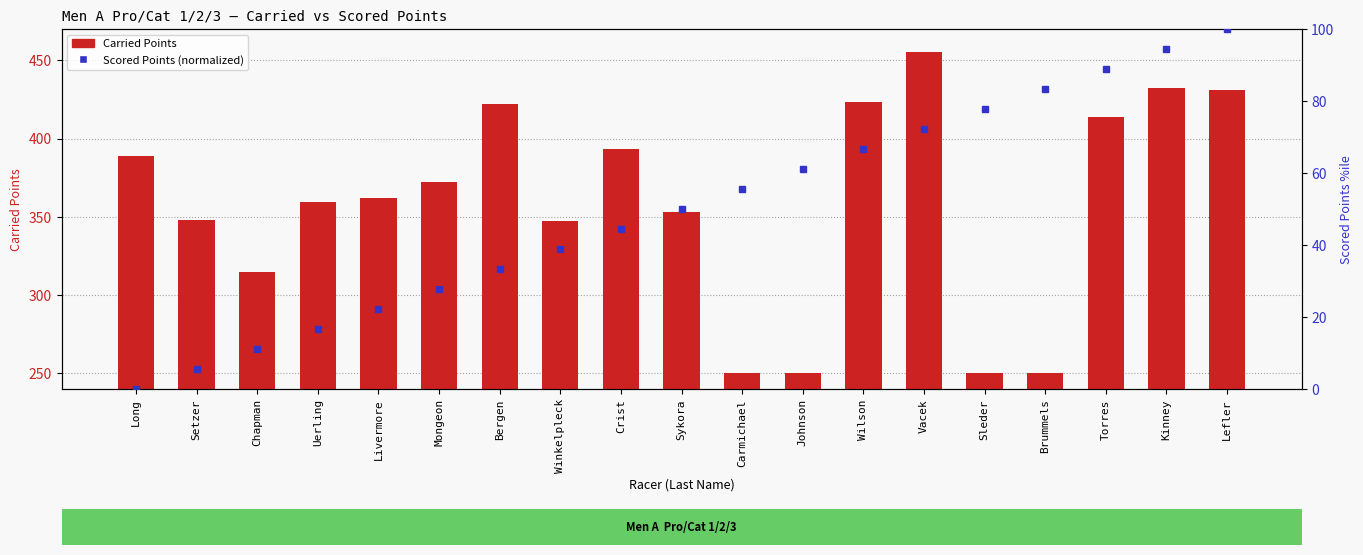

What is the approximate value of Carried Points at Brummels?

250.0